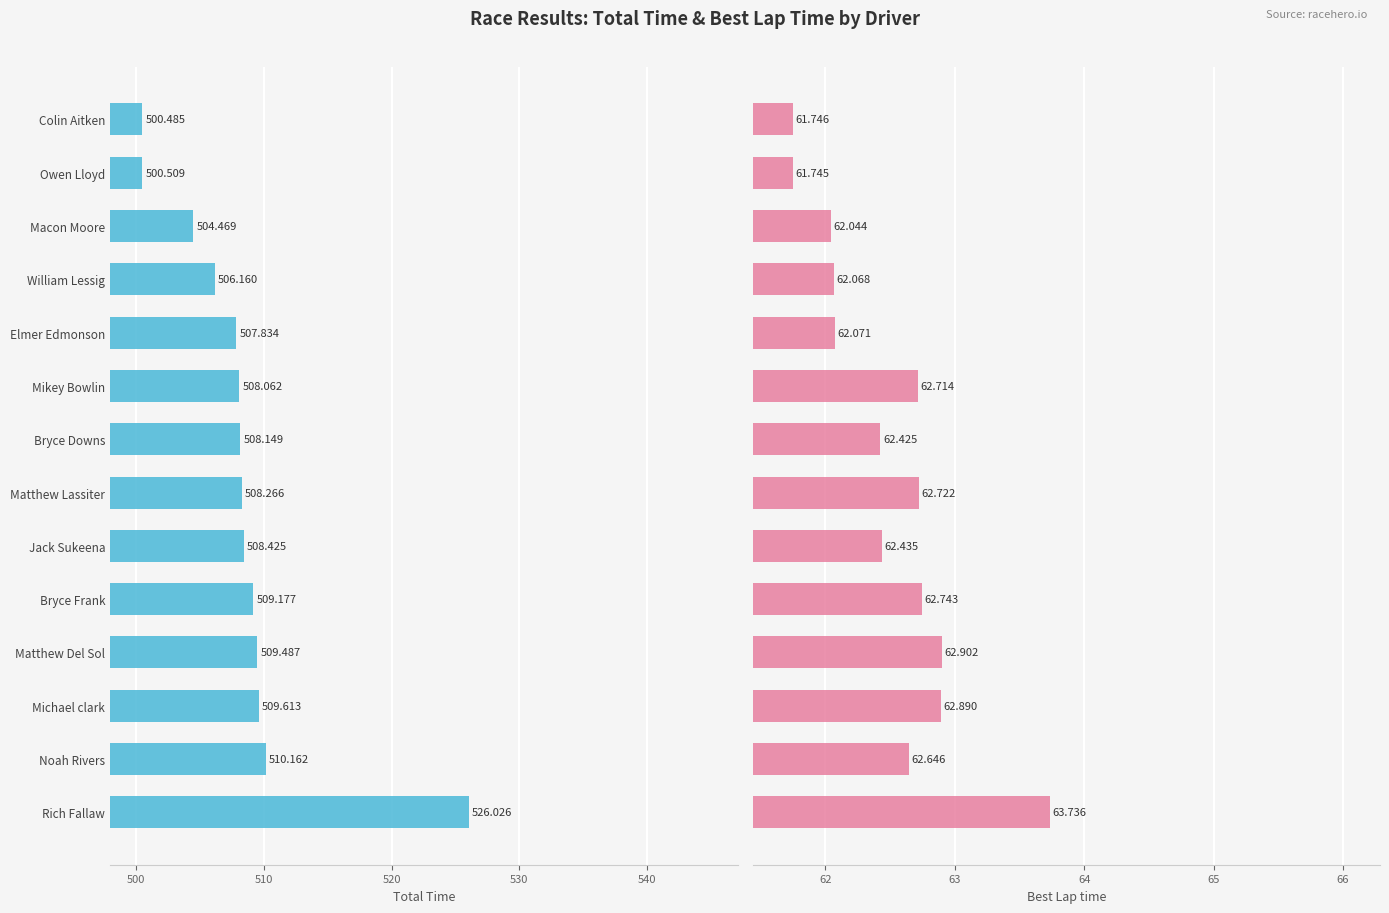

At Mikey Bowlin, list the series in order from largest to smallest.

Total Time, Best Lap time